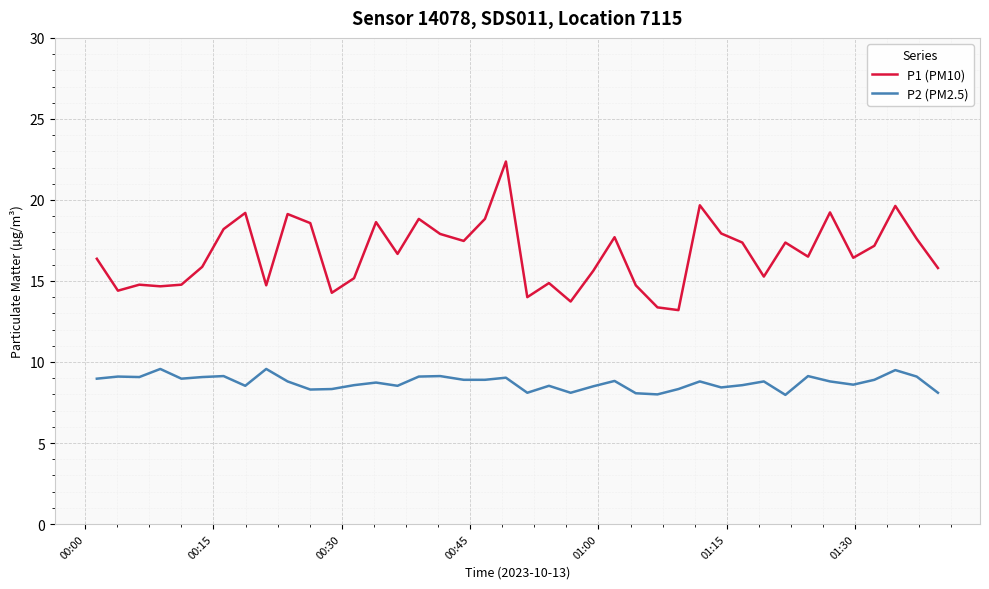

True or false: P1 (PM10) and P2 (PM2.5) cross at least once.

False